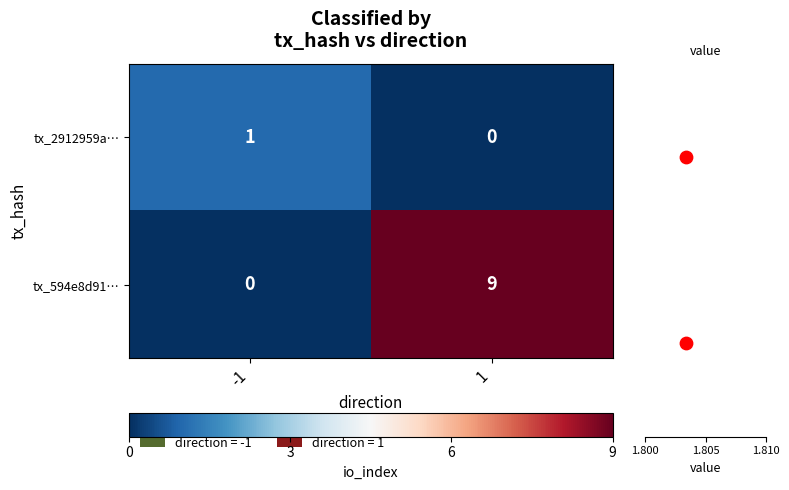

Where is value nearest to the value 0?

-1